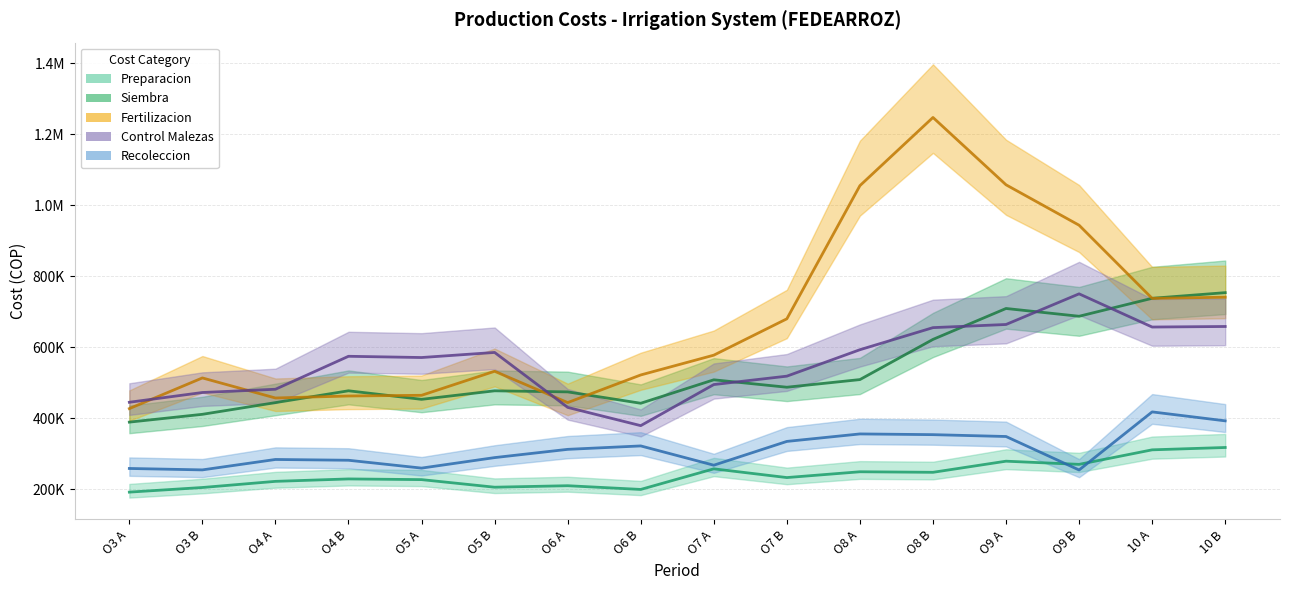

At which category does RECOLECCION reach its first local peak?

O4 A